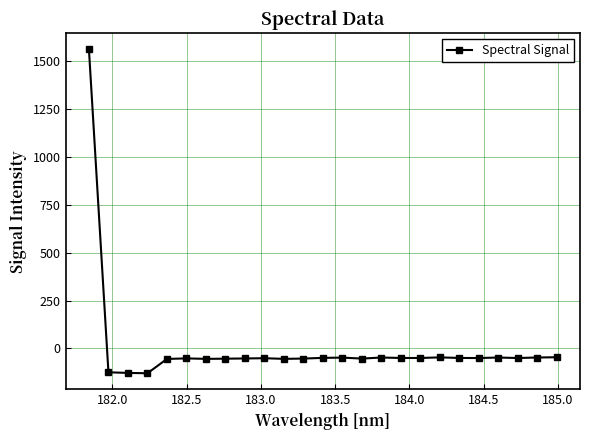

What is the difference between the maximum and minimum values?

1691.5